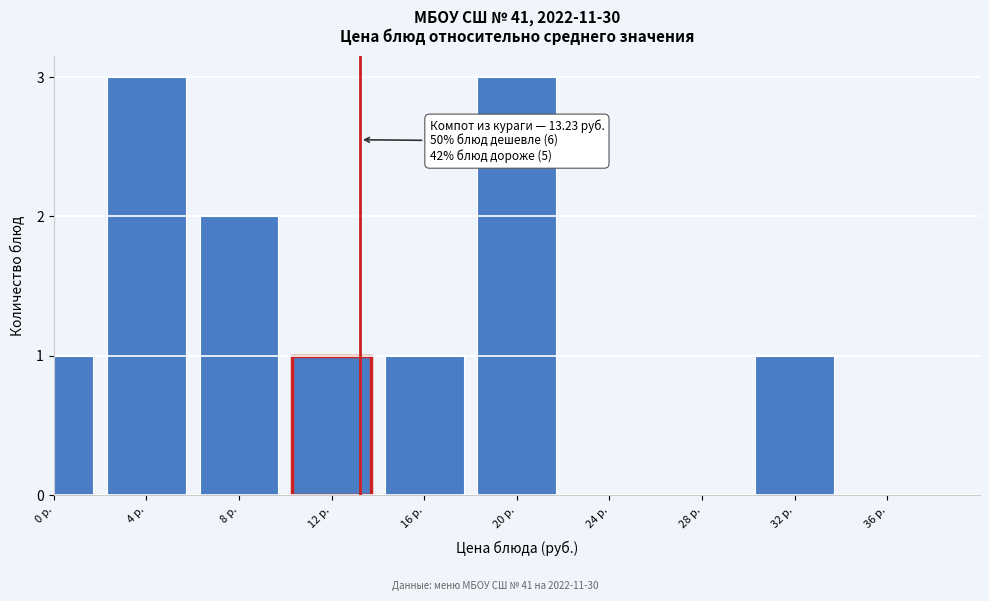

Reading left to right, what are all the values shown in this chart?

0 р.=1	4 р.=3	8 р.=2	12 р.=1	16 р.=1	20 р.=3	24 р.=0	28 р.=0	32 р.=1